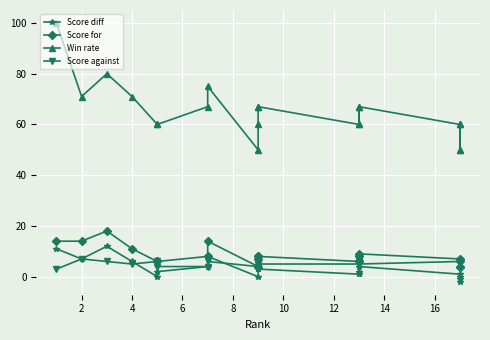

True or false: Win rate and Score for intersect in this chart.

False